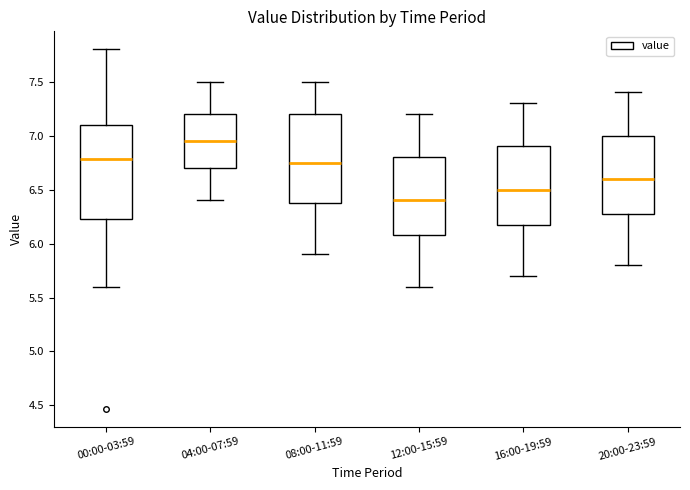

Reading left to right, read every box against the y-axis: the position of its median line, the range the box covers, and the ends of its whiskers. The values are not printed on the chart, so give them approximately, as read against the axis.

00:00-03:59: median 6.80, box 6.25 to 7.10, whiskers 5.60 to 7.80
04:00-07:59: median 6.95, box 6.70 to 7.20, whiskers 6.40 to 7.50
08:00-11:59: median 6.75, box 6.40 to 7.20, whiskers 5.90 to 7.50
12:00-15:59: median 6.40, box 6.10 to 6.80, whiskers 5.60 to 7.20
16:00-19:59: median 6.50, box 6.20 to 6.90, whiskers 5.70 to 7.30
20:00-23:59: median 6.60, box 6.30 to 7.00, whiskers 5.80 to 7.40